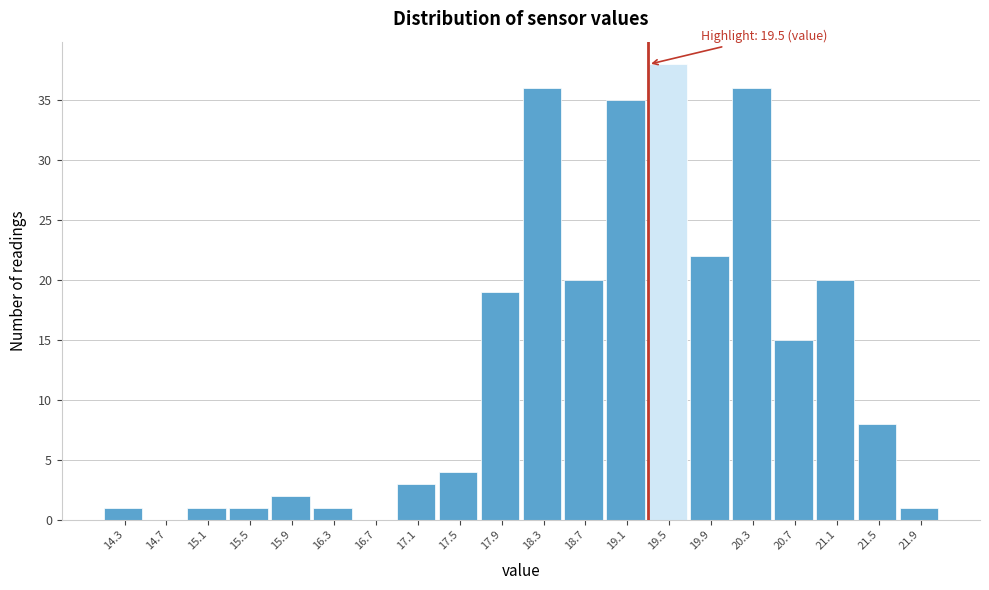

Reading left to right, extract all data points from this chart.

14.3=1	14.7=0	15.1=1	15.5=1	15.9=2	16.3=1	16.7=0	17.1=3	17.5=4	17.9=19	18.3=36	18.7=20	19.1=35	19.5=38	19.9=22	20.3=36	20.7=15	21.1=20	21.5=8	21.9=1